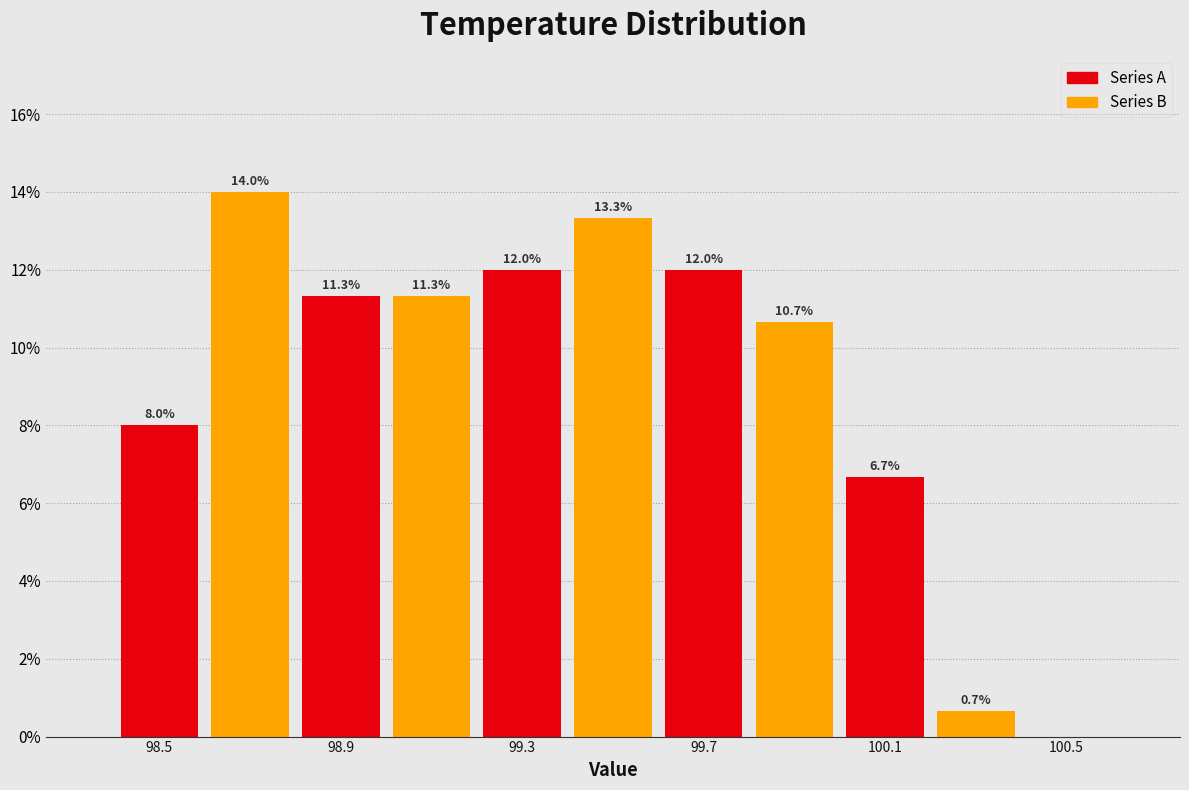

Which range on the x-axis has the tallest bar?

98.6 to 98.8